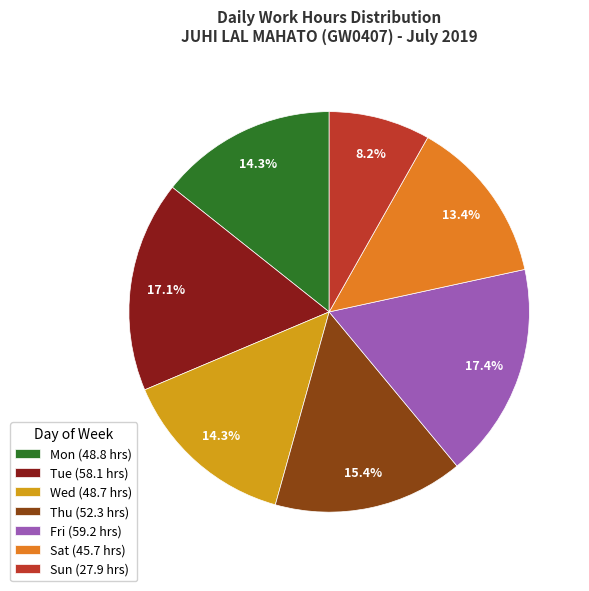

Count the number of slices in the pie.

7